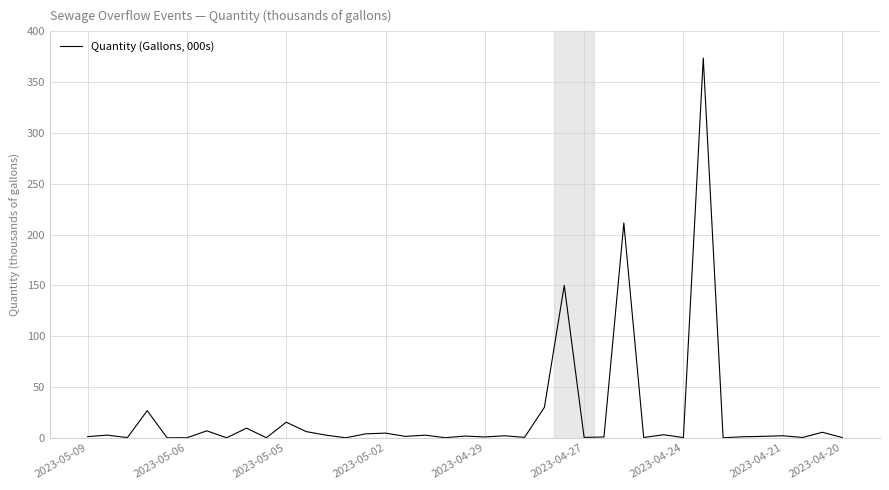

What is the maximum value shown in the chart?

373.7